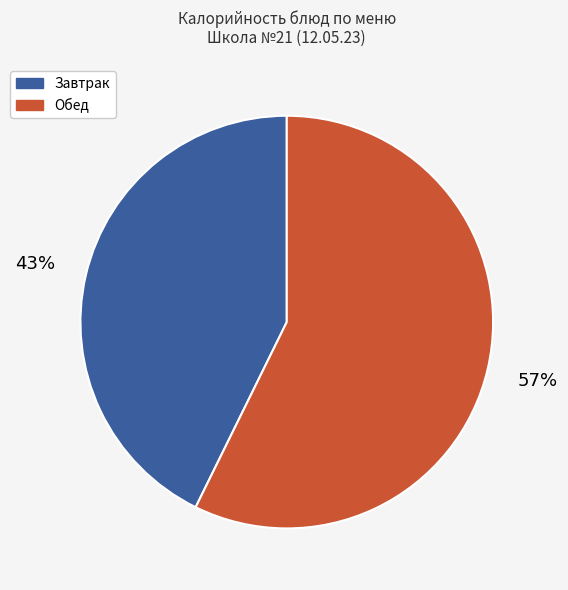

To the nearest percent, what is the combined percentage of Обед and Завтрак?

100%